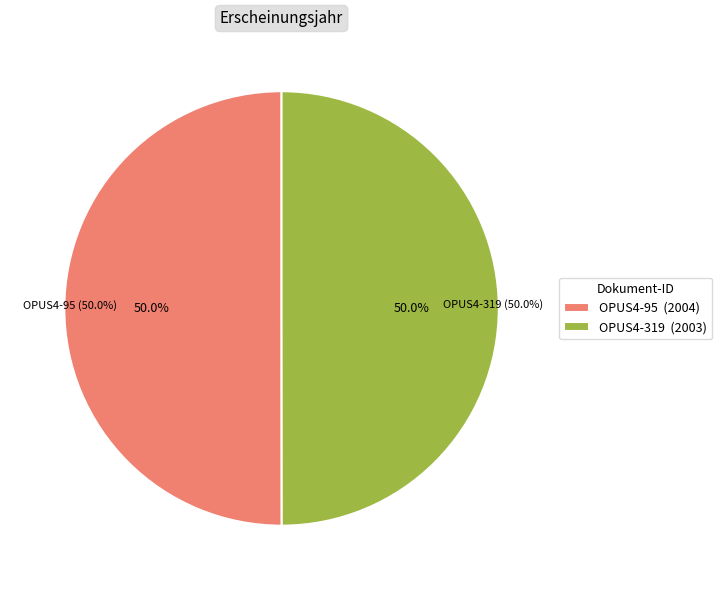

Which slice is the largest?

OPUS4-95